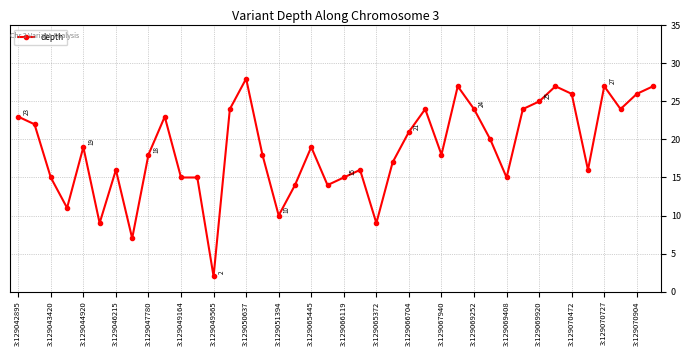

How many lines are shown in the chart?

1